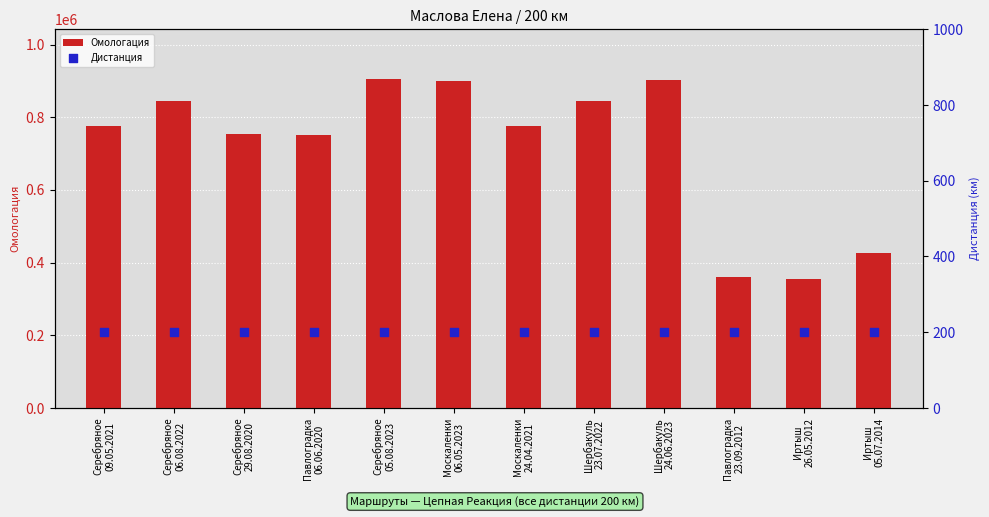

Which series has the largest total across all categories?

Омологация